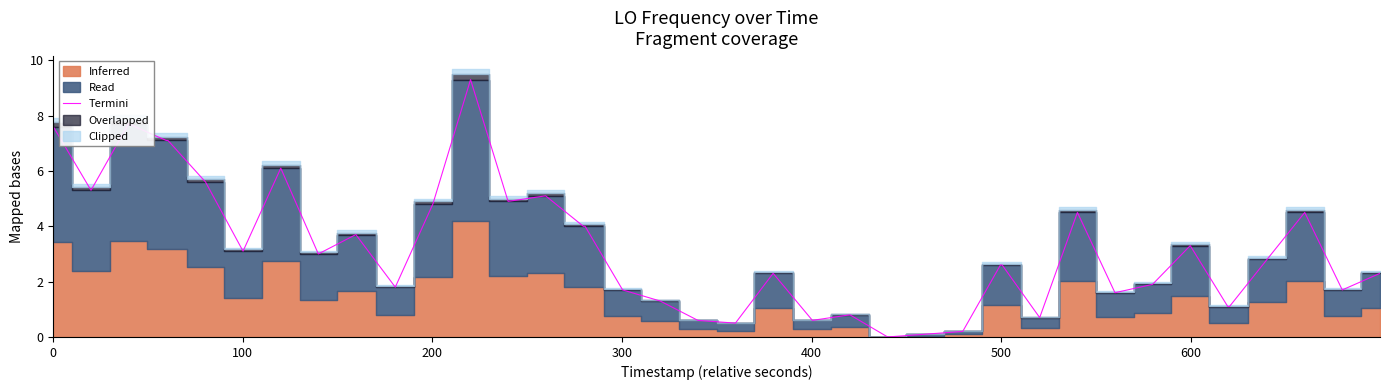

What is the difference between the second highest and minimum values?

7.7